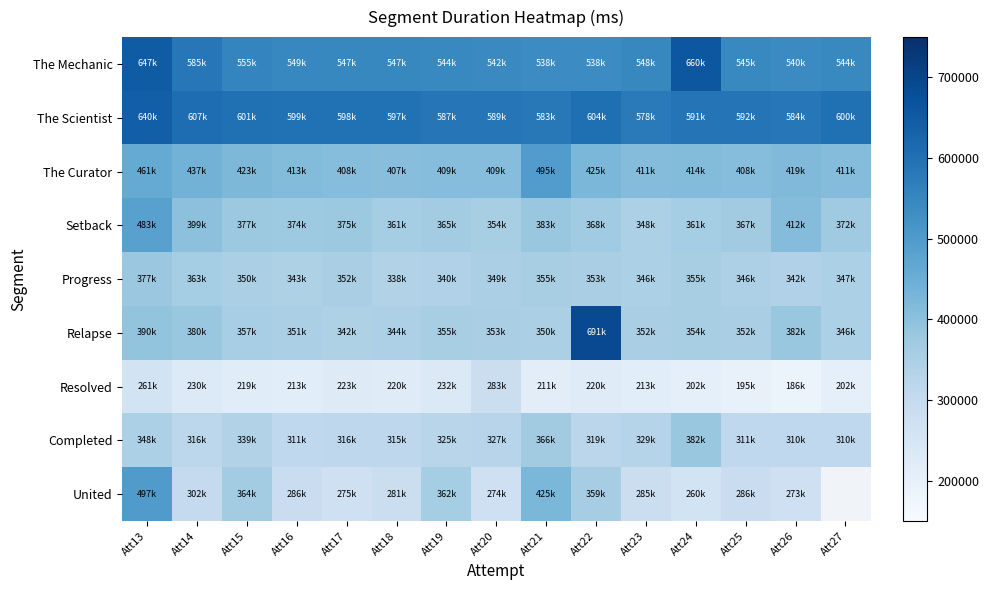

What is the average value of the Completed series?

328701.8